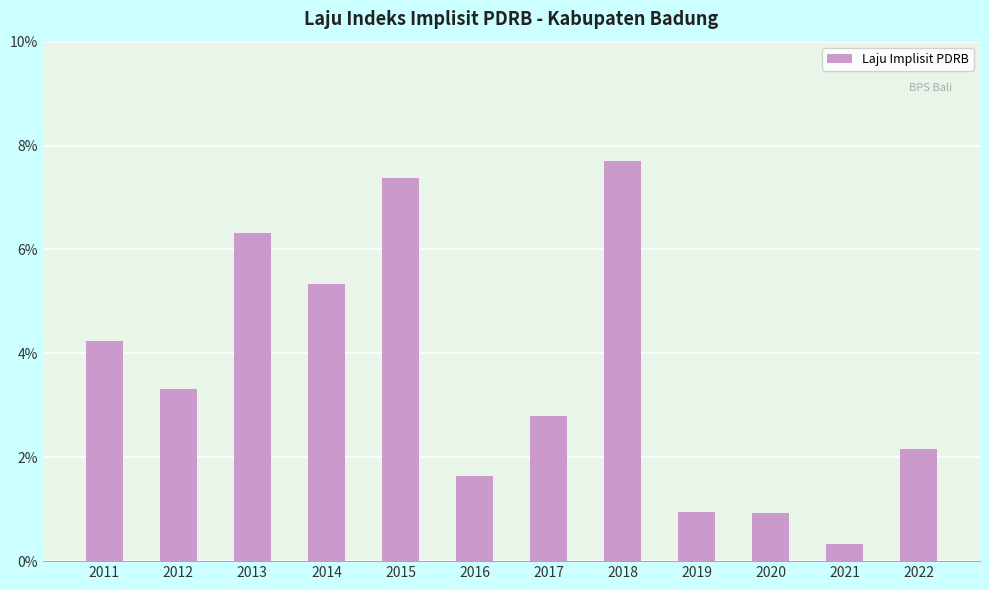

Where is the data nearest to the value 4?

2011